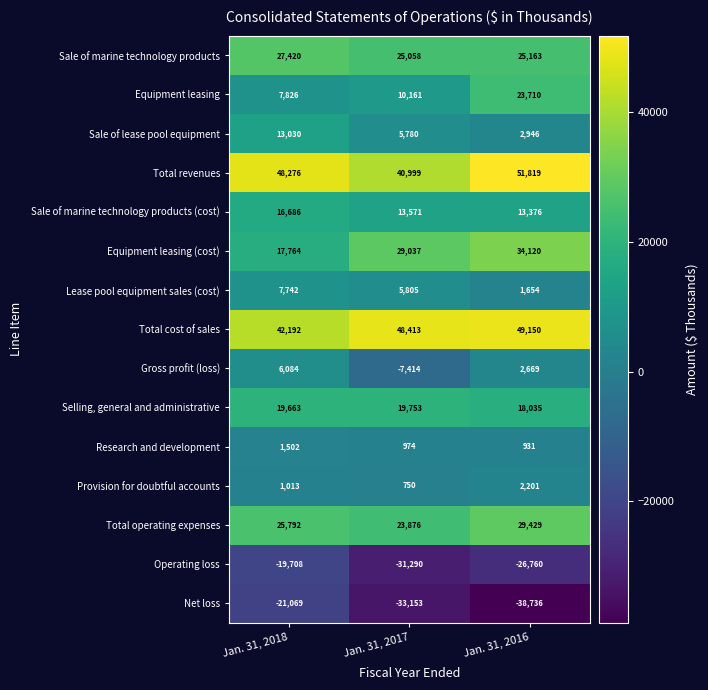

How many Provision for doubtful accounts values are between 750 and 2201?

3